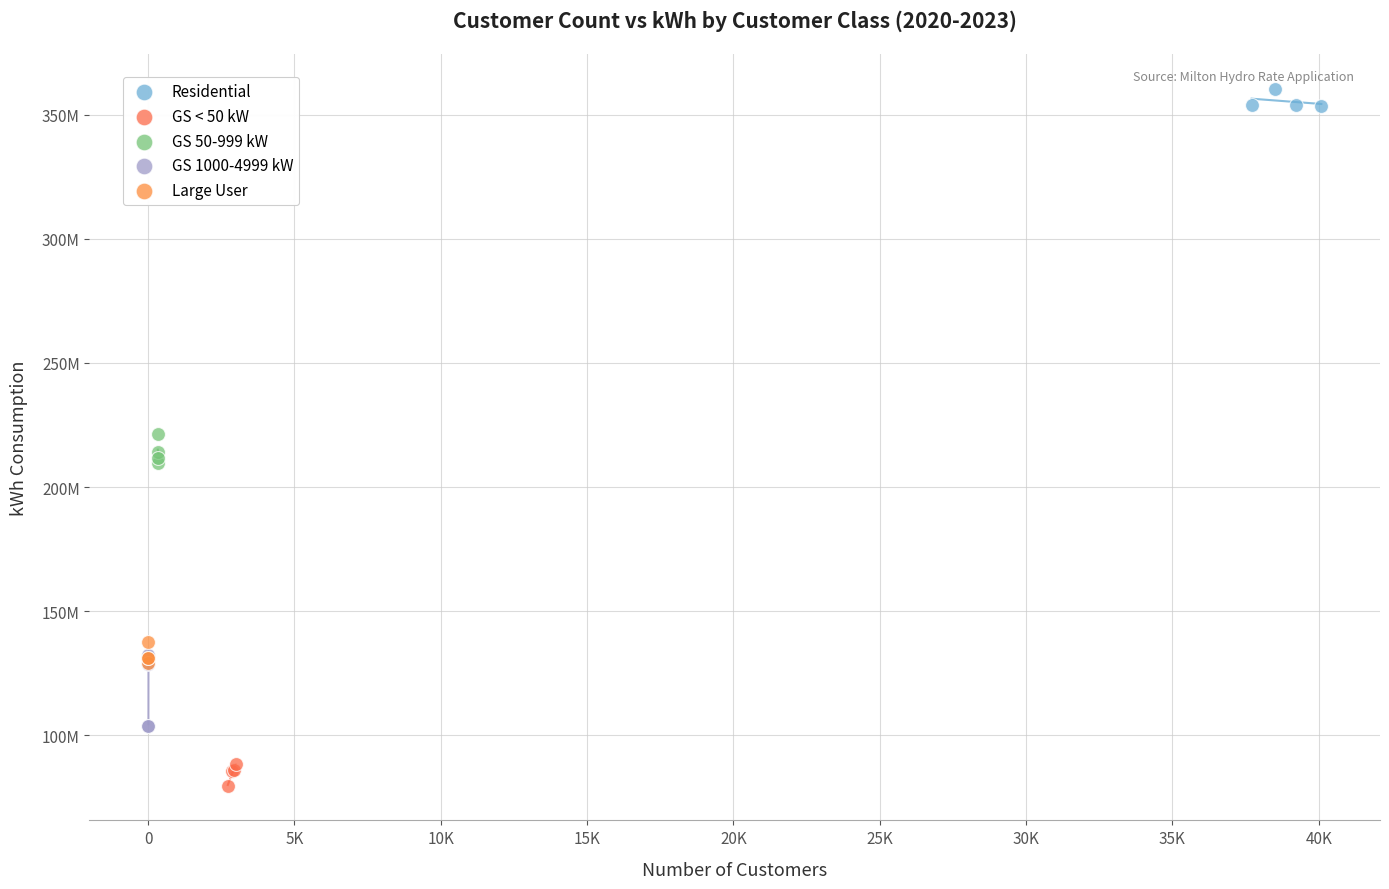

Which series contains the lowest Y value?

GS < 50 kW